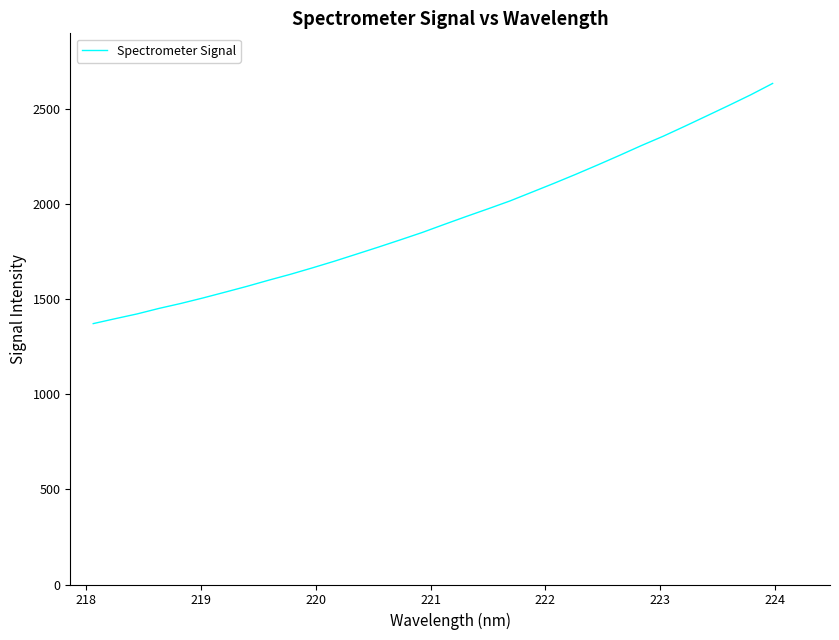

What is the greatest value displayed?

2636.5